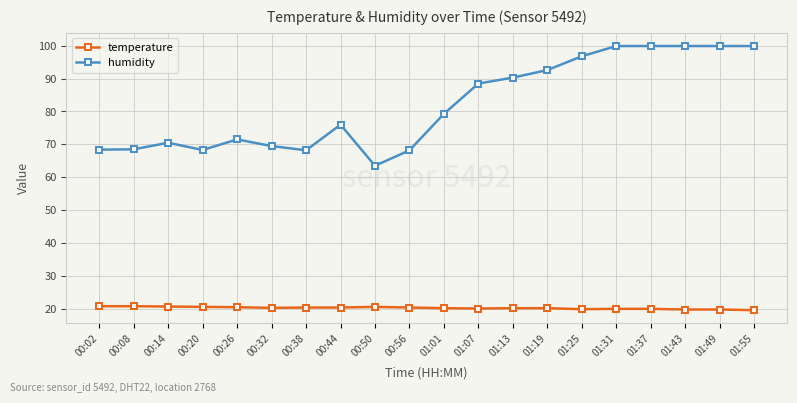

Which category has the lowest value in the humidity series?

00:50